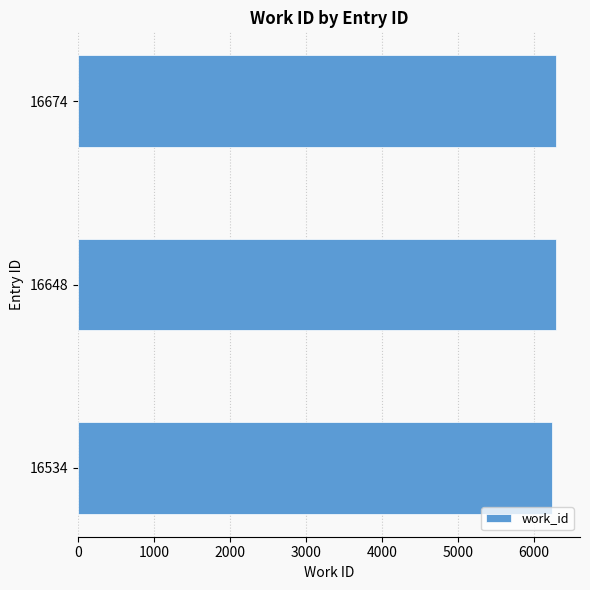

How many bars are there in total?

3